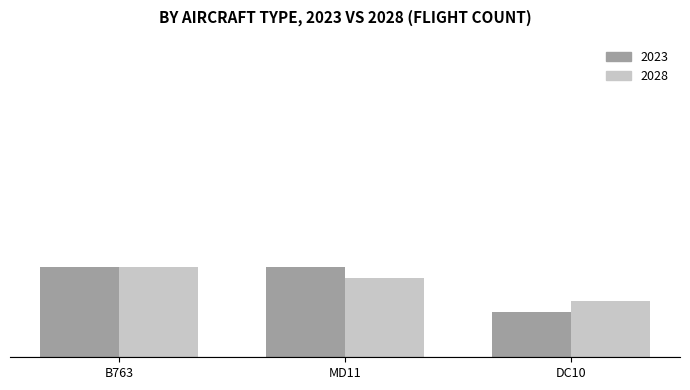

Does the chart contain stacked bars?

No